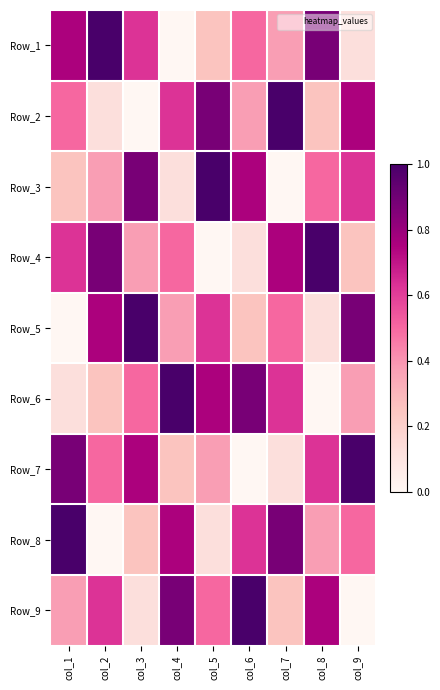

At which category is the sum across all series the highest?

col_1